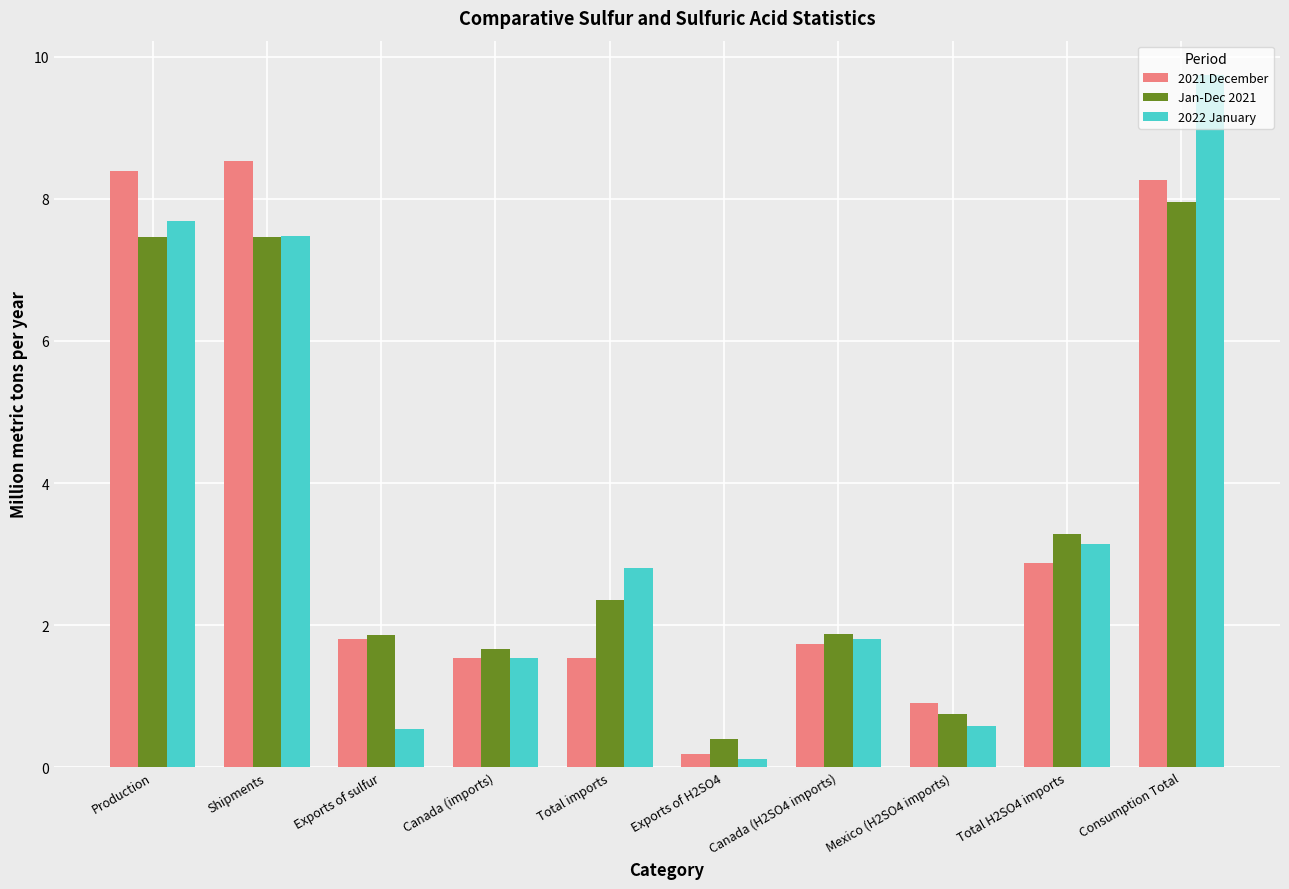

The value of Jan-Dec 2021 at Exports of H2SO4 is 0.4. True or false?

True